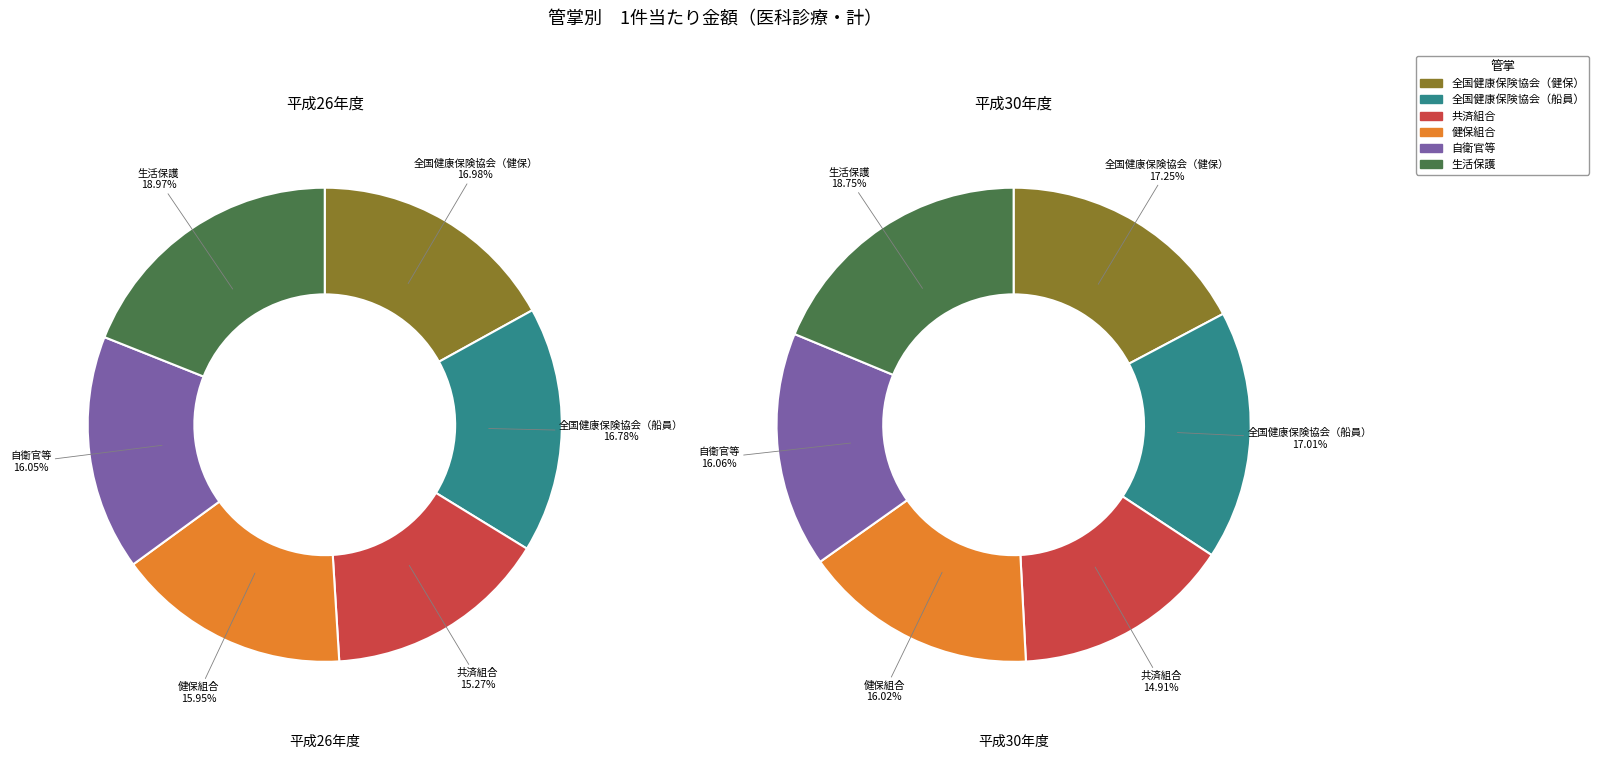

The 平成28年度 slice represents 14% of the pie. True or false?

False